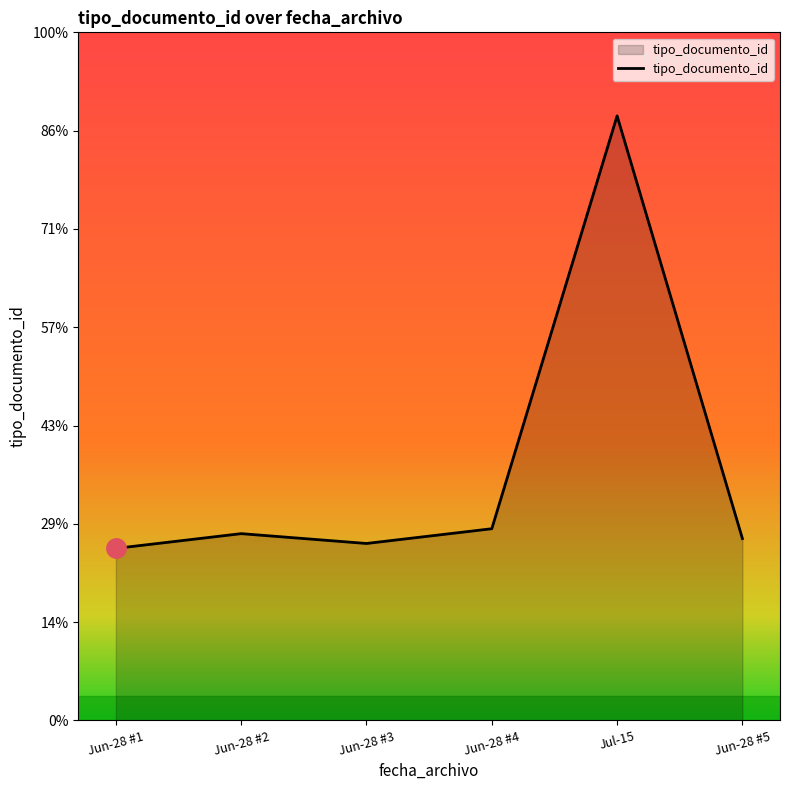

What is the sum of all values?

308